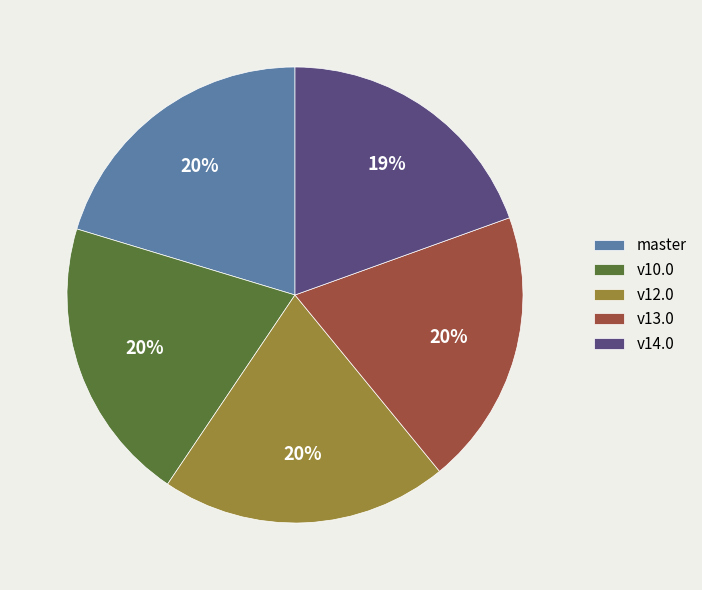

What is the ratio of the value at v13.0 to the value at master?

1.0